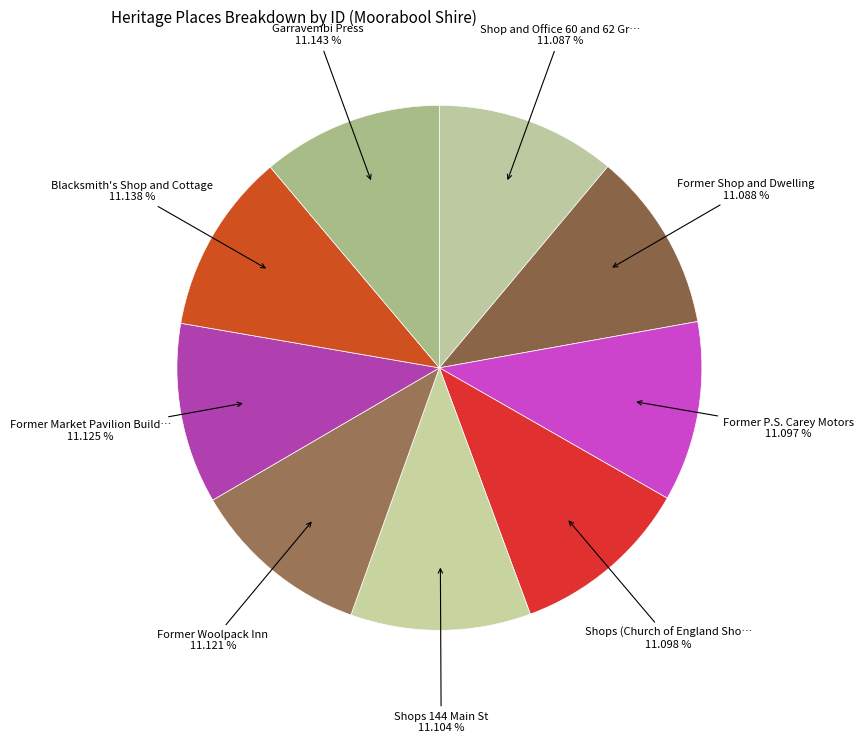

How many segments does this pie chart have?

9